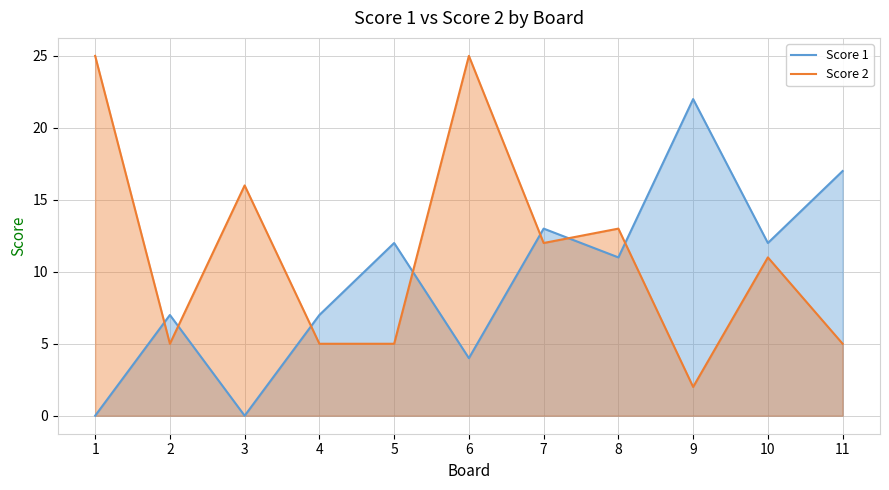

Where does the Score 1 series first go above 11?

5